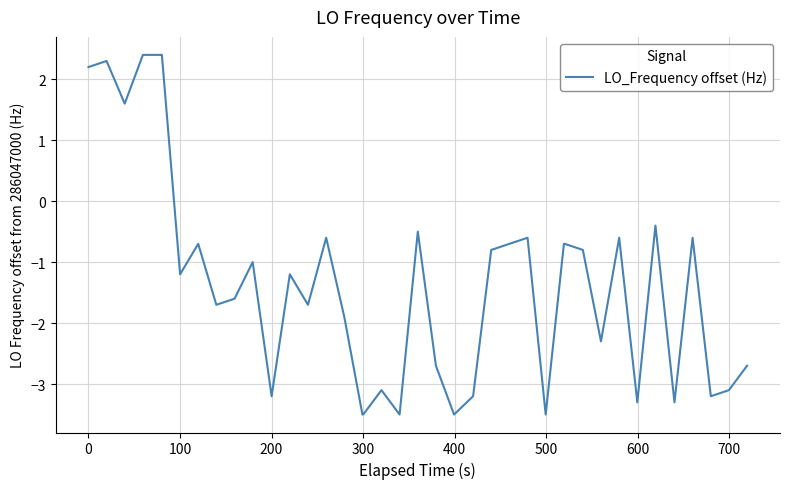

What is the minimum value shown in the chart?

-3.5